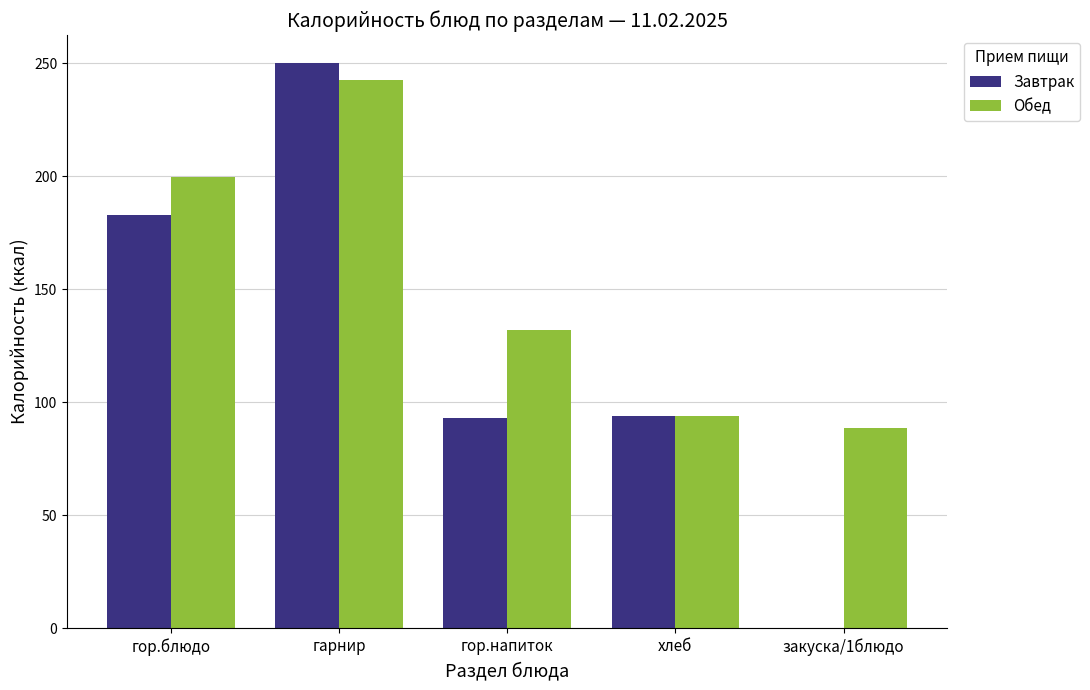

Which series has the widest spread of values?

Завтрак